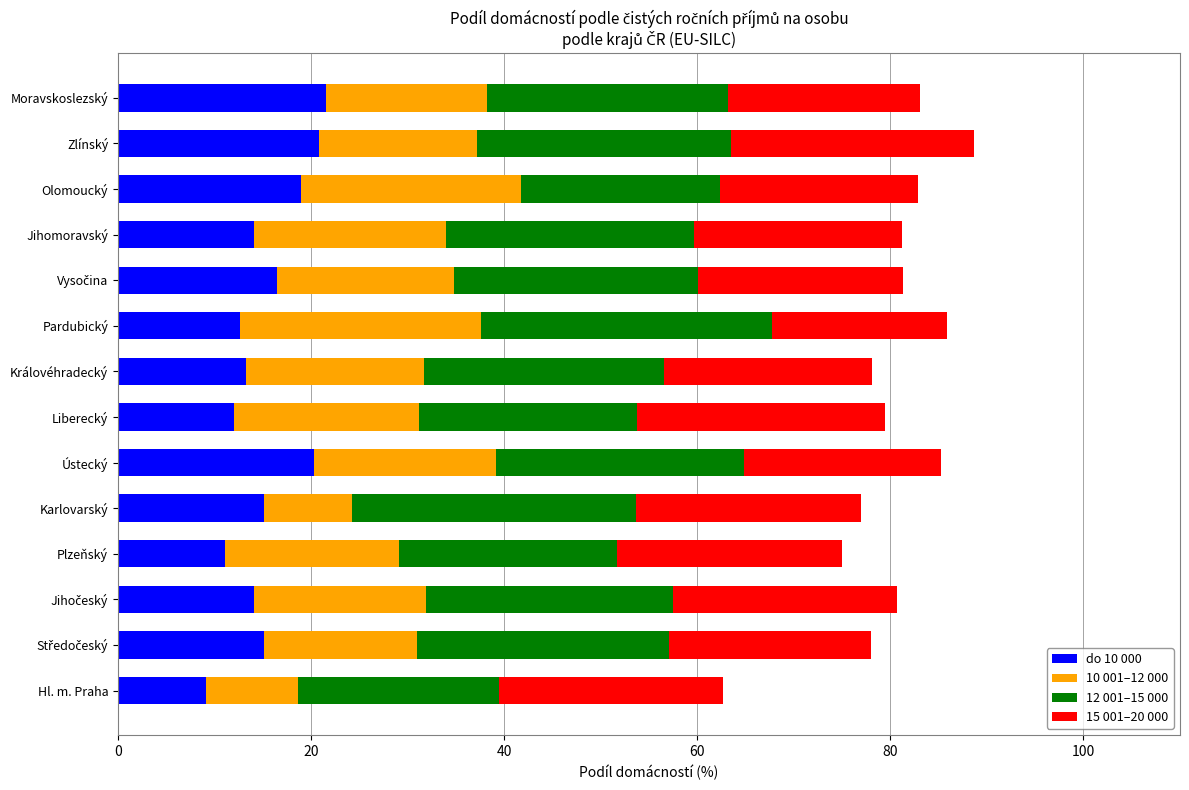

What is the total value across all series at Královéhradecký?

78.1